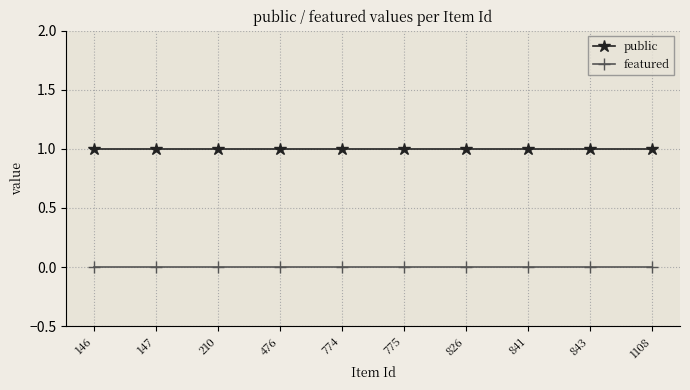

How many lines are shown in the chart?

2